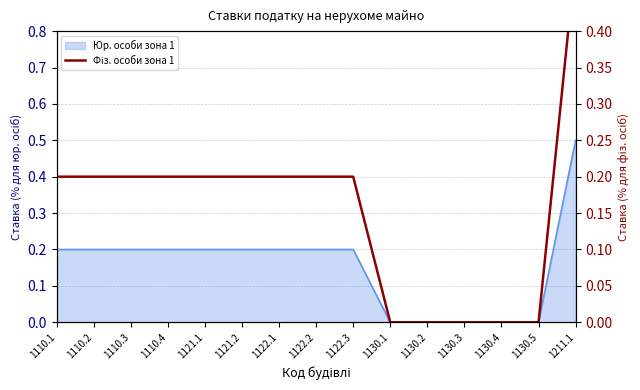

Rank the categories by value from highest to lowest.

1211.1, 1110.1, 1110.2, 1110.3, 1110.4, 1121.1, 1121.2, 1122.1, 1122.2, 1122.3, 1130.1, 1130.2, 1130.3, 1130.4, 1130.5